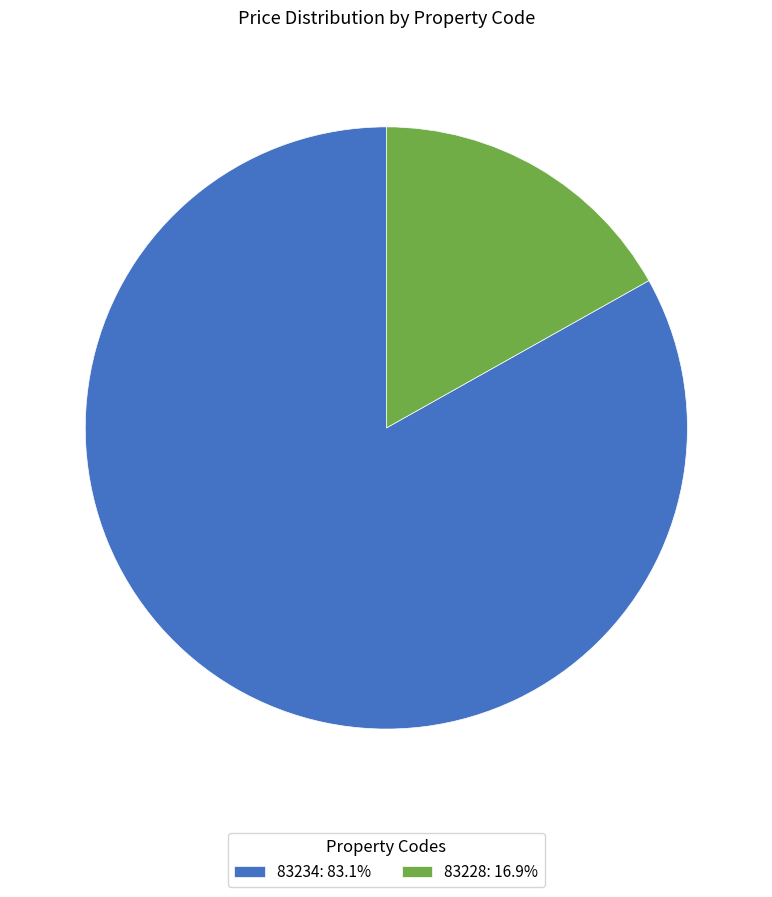

How many segments does this pie chart have?

2